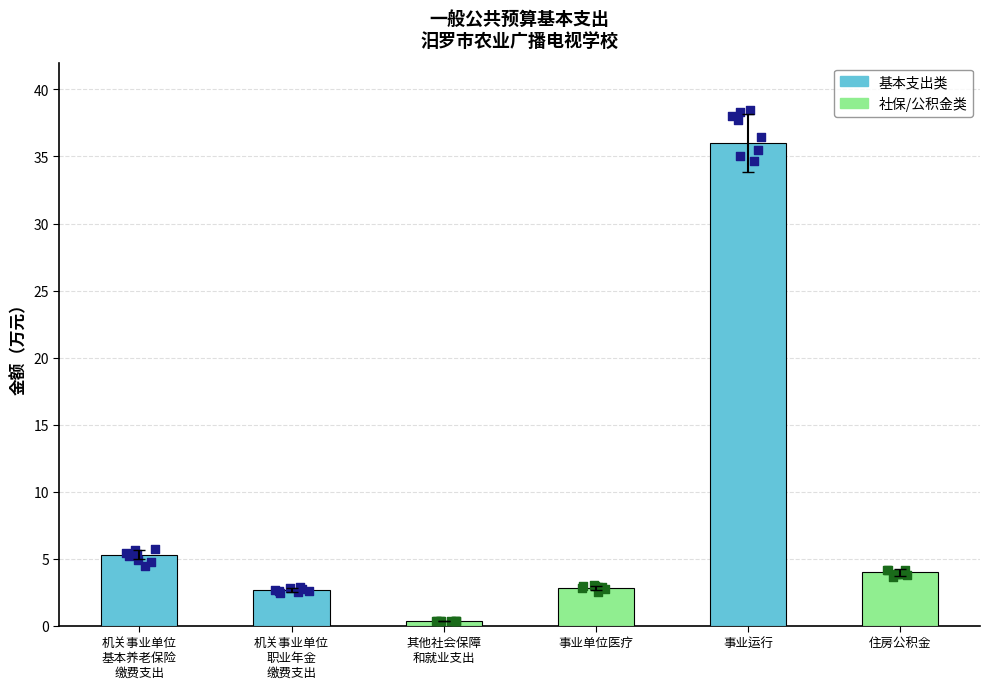

Between 机关事业单位职业年金缴费支出 and 其他社会保障和就业支出, which is larger?

机关事业单位职业年金缴费支出